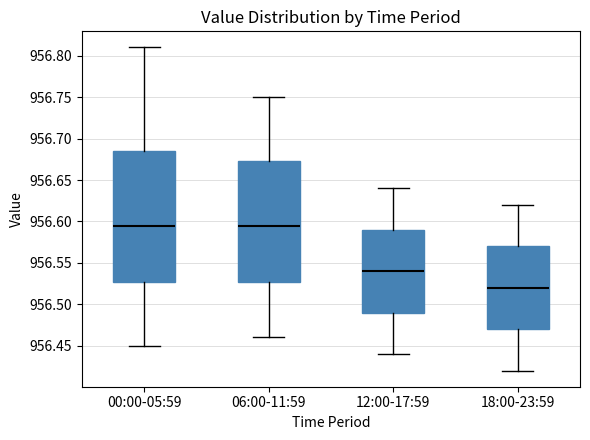

Reading left to right, read every box against the y-axis: the position of its median line, the range the box covers, and the ends of its whiskers. The values are not printed on the chart, so give them approximately, as read against the axis.

00:00-05:59: median 956.595, box 956.530 to 956.685, whiskers 956.450 to 956.810
06:00-11:59: median 956.595, box 956.530 to 956.675, whiskers 956.460 to 956.750
12:00-17:59: median 956.540, box 956.490 to 956.590, whiskers 956.440 to 956.640
18:00-23:59: median 956.520, box 956.470 to 956.570, whiskers 956.420 to 956.620